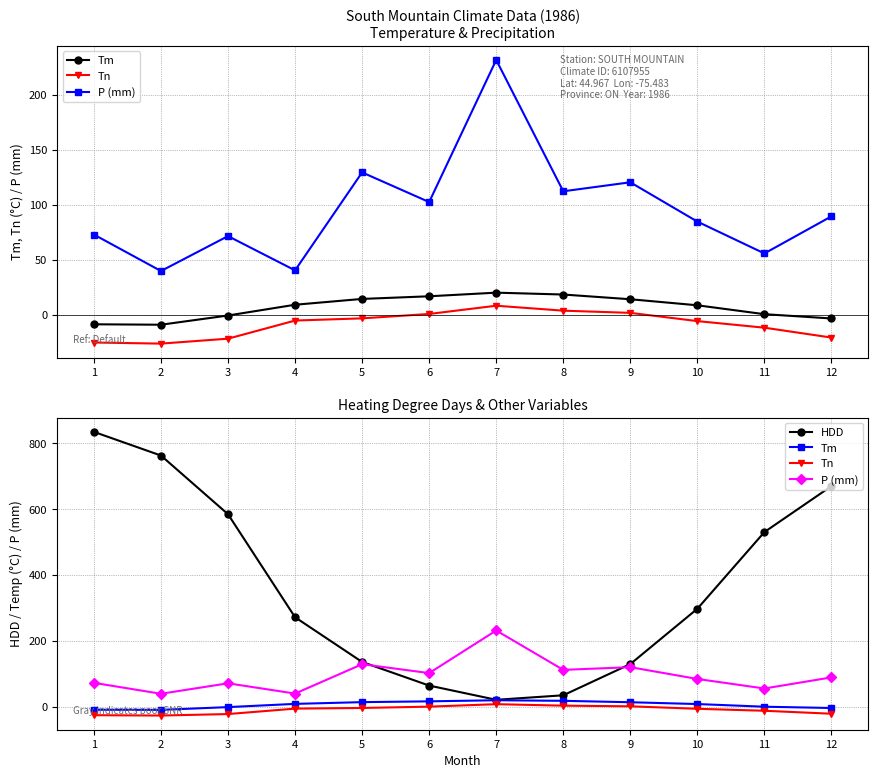

Which category has the highest value across all series?

1